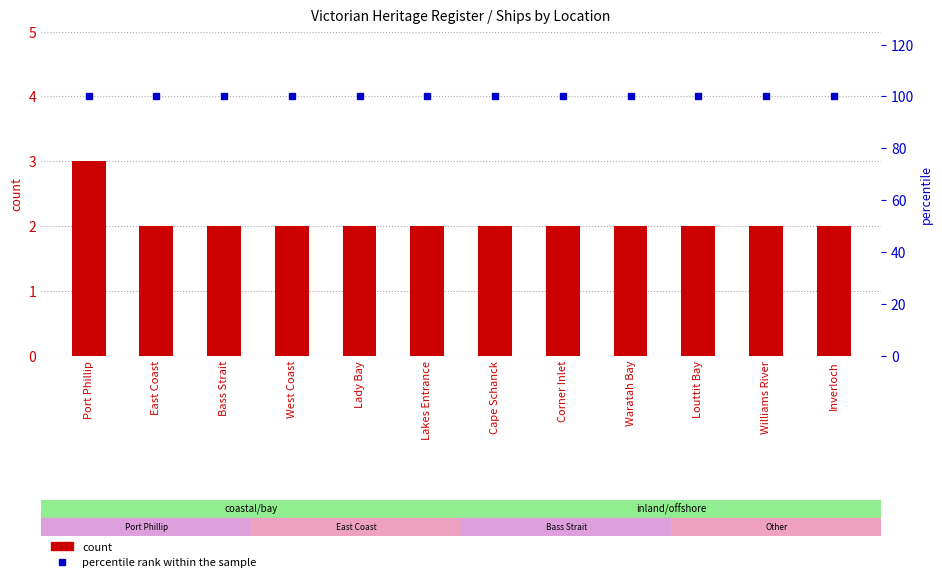

Which series has the largest range (max minus min)?

count